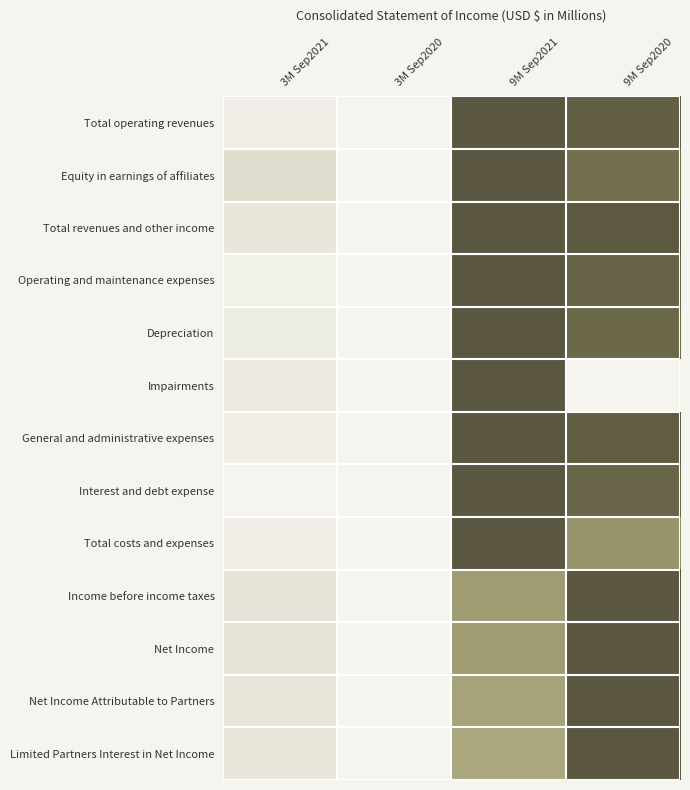

Reading left to right, what are all the values shown in this chart?

Total operating revenues: 3M Sep2021=0.0	3M Sep2020=0.0	9M Sep2021=1.0	9M Sep2020=0.9
Equity in earnings of affiliates: 3M Sep2021=0.1	3M Sep2020=0.0	9M Sep2021=1.0	9M Sep2020=0.8
Total revenues and other income: 3M Sep2021=0.1	3M Sep2020=0.0	9M Sep2021=1.0	9M Sep2020=1.0
Operating and maintenance expenses: 3M Sep2021=0.0	3M Sep2020=0.0	9M Sep2021=1.0	9M Sep2020=0.9
Depreciation: 3M Sep2021=0.0	3M Sep2020=0.0	9M Sep2021=1.0	9M Sep2020=0.9
Impairments: 3M Sep2021=0.0	3M Sep2020=0.0	9M Sep2021=1.0	9M Sep2020=0.0
General and administrative expenses: 3M Sep2021=0.0	3M Sep2020=0.0	9M Sep2021=1.0	9M Sep2020=0.9
Interest and debt expense: 3M Sep2021=0.0	3M Sep2020=0.0	9M Sep2021=1.0	9M Sep2020=0.9
Total costs and expenses: 3M Sep2021=0.0	3M Sep2020=0.0	9M Sep2021=1.0	9M Sep2020=0.6
Income before income taxes: 3M Sep2021=0.1	3M Sep2020=0.0	9M Sep2021=0.5	9M Sep2020=1.0
Net Income: 3M Sep2021=0.1	3M Sep2020=0.0	9M Sep2021=0.5	9M Sep2020=1.0
Net Income Attributable to Partners: 3M Sep2021=0.1	3M Sep2020=0.0	9M Sep2021=0.5	9M Sep2020=1.0
Limited Partners Interest in Net Income: 3M Sep2021=0.1	3M Sep2020=0.0	9M Sep2021=0.5	9M Sep2020=1.0